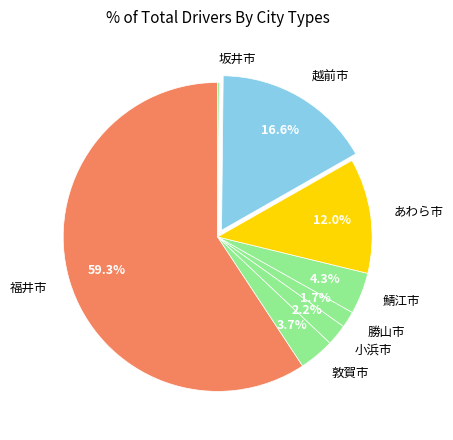

The 福井市 slice represents 46% of the pie. True or false?

False